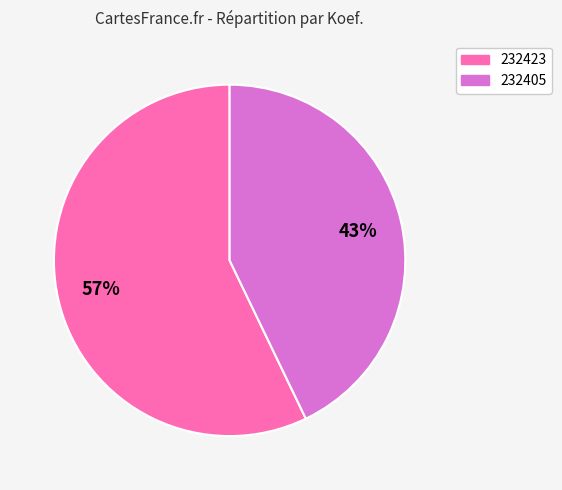

Count the number of slices in the pie.

2